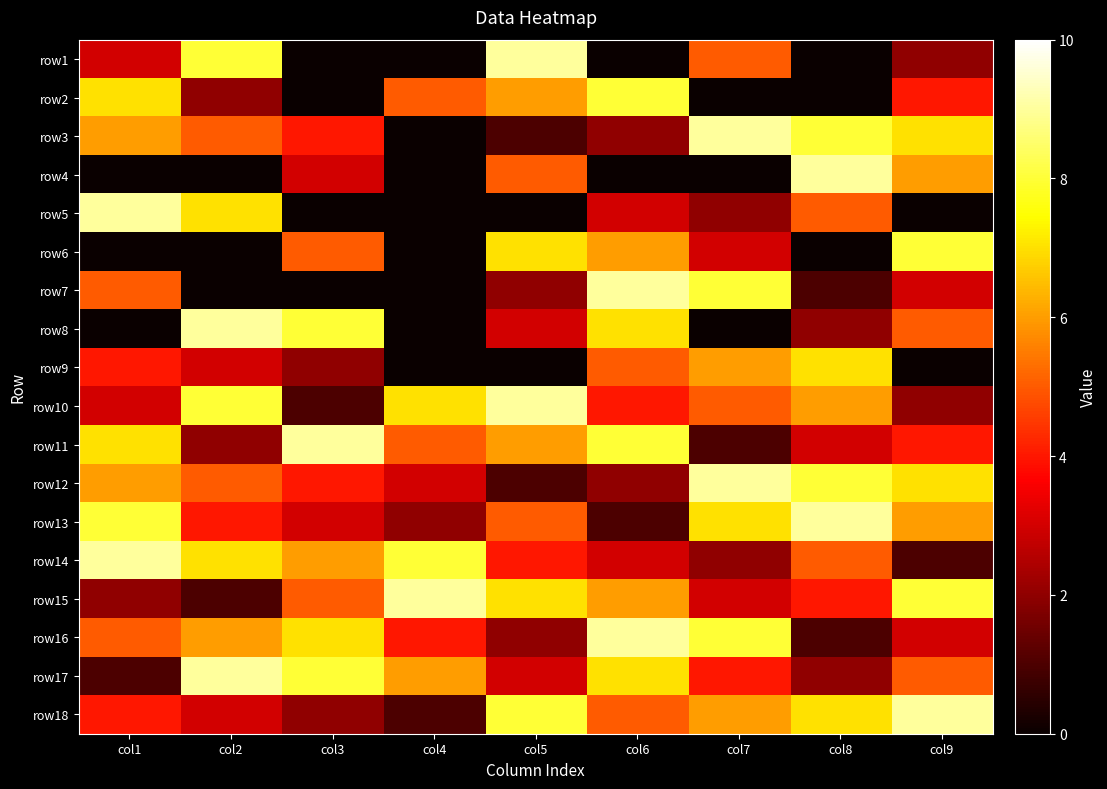

List the series in order of their peak value, lowest first.

row9, row2, row6, row1, row3, row4, row5, row7, row8, row10, row11, row12, row13, row14, row15, row16, row17, row18